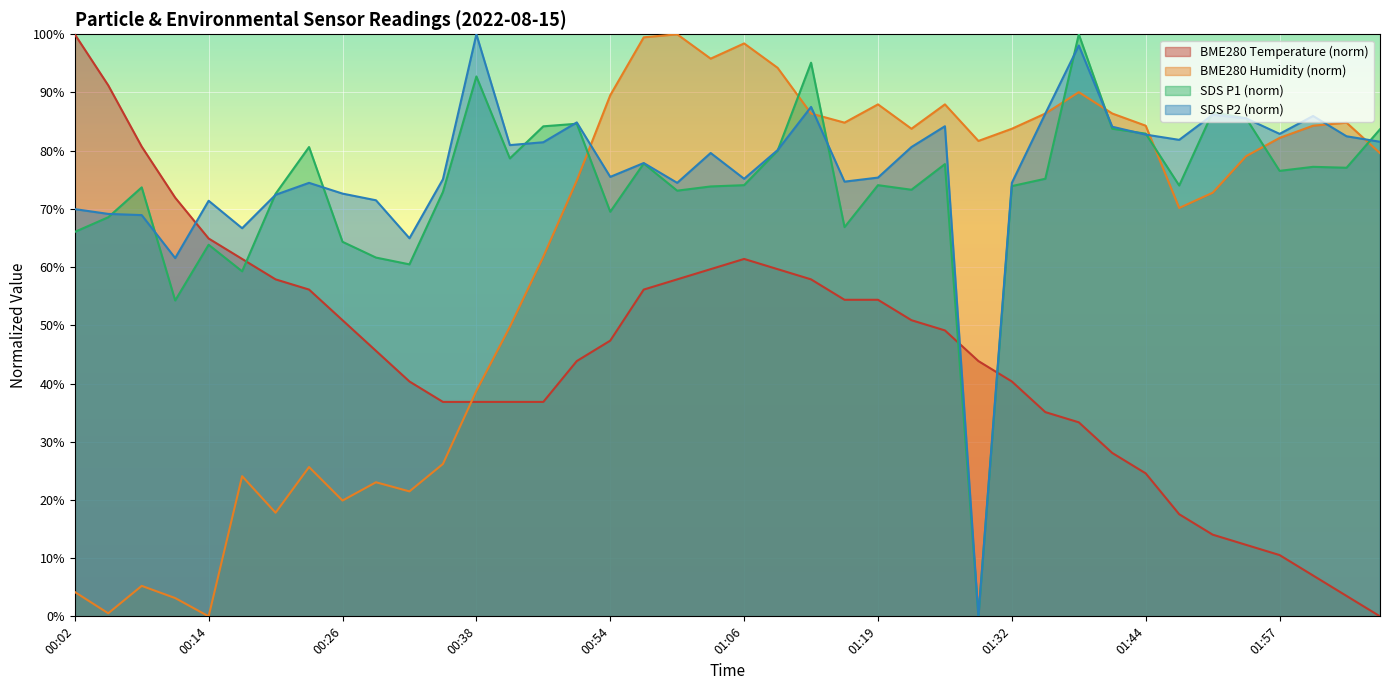

How many categories are shown in the chart?

40